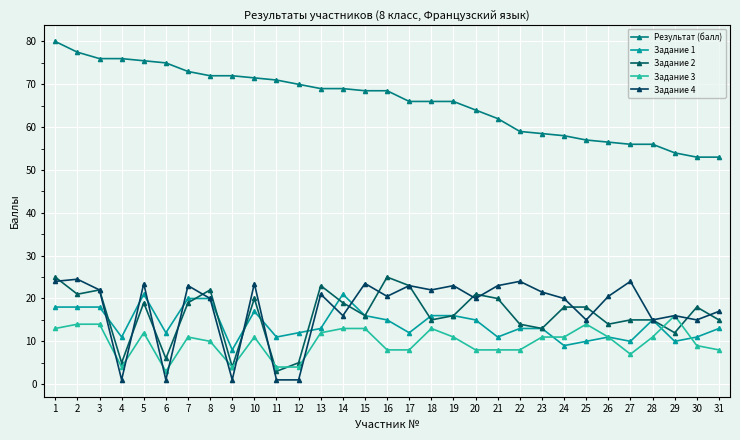

Reading left to right, extract all data points from this chart.

Результат (балл): 1=80.0	2=77.5	3=76.0	4=76.0	5=75.5	6=75.0	7=73.0	8=72.0	9=72.0	10=71.5	11=71.0	12=70.0	13=69.0	14=69.0	15=68.5	16=68.5	17=66.0	18=66.0	19=66.0	20=64.0	21=62.0	22=59.0	23=58.5	24=58.0	25=57.0	26=56.5	27=56.0	28=56.0	29=54.0	30=53.0	31=53.0
Задание 1: 1=18.0	2=18.0	3=18.0	4=11.0	5=21.0	6=12.0	7=20.0	8=20.0	9=8.0	10=17.0	11=11.0	12=12.0	13=13.0	14=21.0	15=16.0	16=15.0	17=12.0	18=16.0	19=16.0	20=15.0	21=11.0	22=13.0	23=13.0	24=9.0	25=10.0	26=11.0	27=10.0	28=15.0	29=10.0	30=11.0	31=13.0
Задание 2: 1=25.0	2=21.0	3=22.0	4=5.0	5=19.0	6=6.0	7=19.0	8=22.0	9=4.0	10=20.0	11=3.0	12=5.0	13=23.0	14=19.0	15=16.0	16=25.0	17=23.0	18=15.0	19=16.0	20=21.0	21=20.0	22=14.0	23=13.0	24=18.0	25=18.0	26=14.0	27=15.0	28=15.0	29=12.0	30=18.0	31=15.0
Задание 3: 1=13.0	2=14.0	3=14.0	4=4.0	5=12.0	6=3.0	7=11.0	8=10.0	9=4.0	10=11.0	11=4.0	12=4.0	13=12.0	14=13.0	15=13.0	16=8.0	17=8.0	18=13.0	19=11.0	20=8.0	21=8.0	22=8.0	23=11.0	24=11.0	25=14.0	26=11.0	27=7.0	28=11.0	29=16.0	30=9.0	31=8.0
Задание 4: 1=24.0	2=24.5	3=22.0	4=1.0	5=23.5	6=1.0	7=23.0	8=20.0	9=1.0	10=23.5	11=1.0	12=1.0	13=21.0	14=16.0	15=23.5	16=20.5	17=23.0	18=22.0	19=23.0	20=20.0	21=23.0	22=24.0	23=21.5	24=20.0	25=15.0	26=20.5	27=24.0	28=15.0	29=16.0	30=15.0	31=17.0